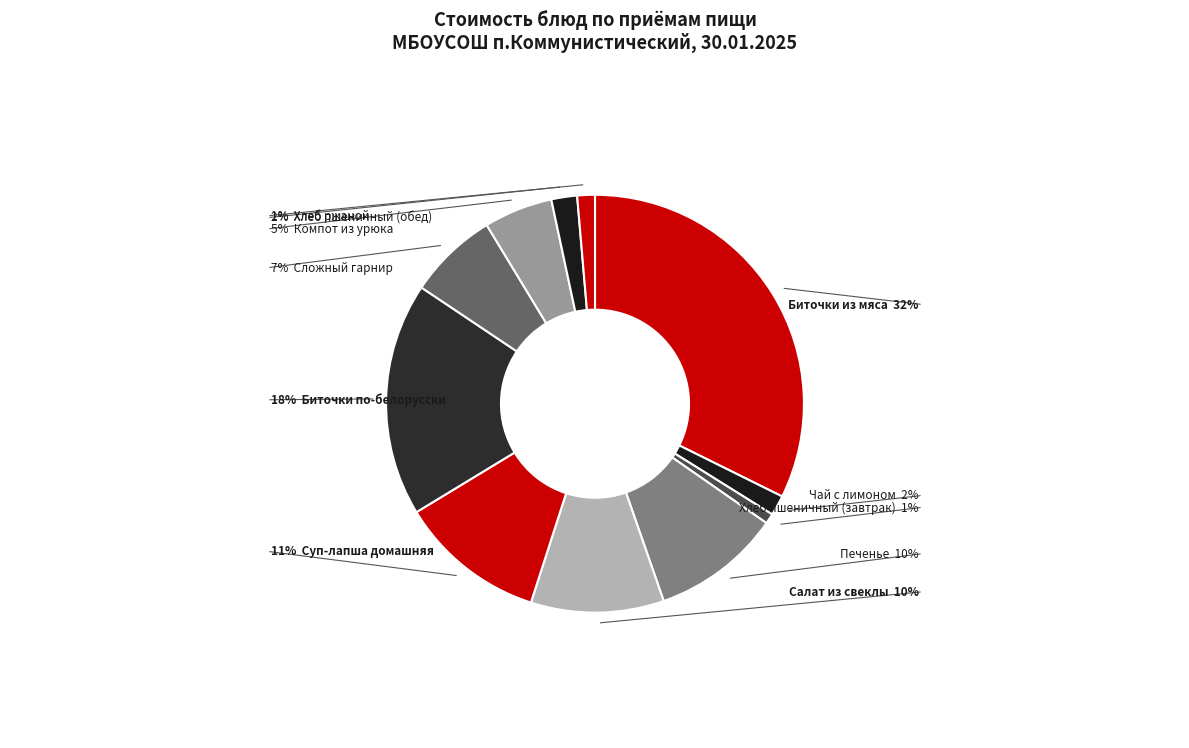

To the nearest percent, what is the average slice percentage?

9%